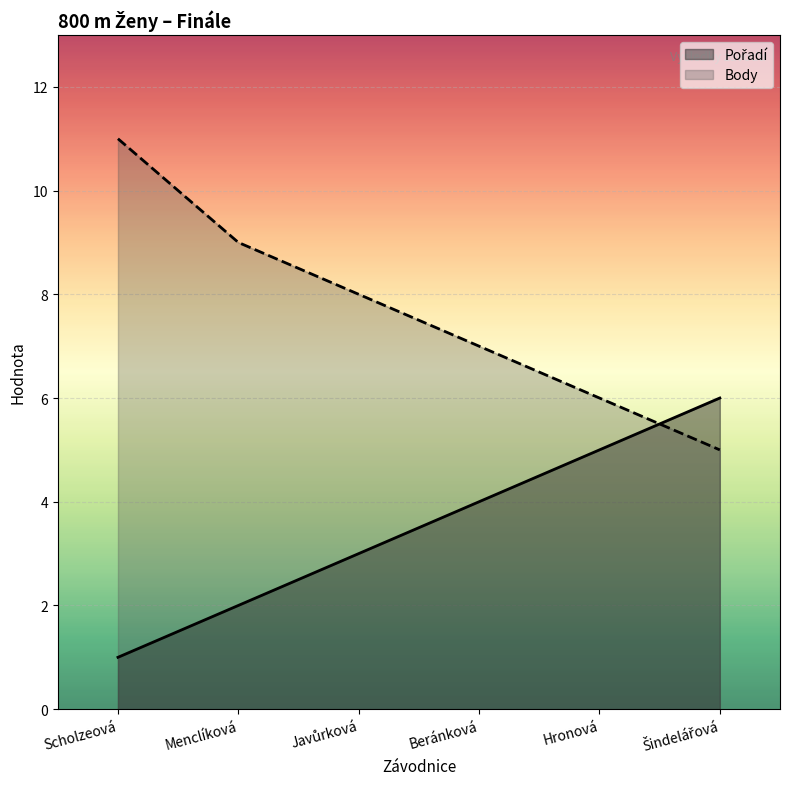

Reading right to left, what are all the values shown in this chart?

Pořadí: 6	5	4	3	2	1
Body: 5	6	7	8	9	11